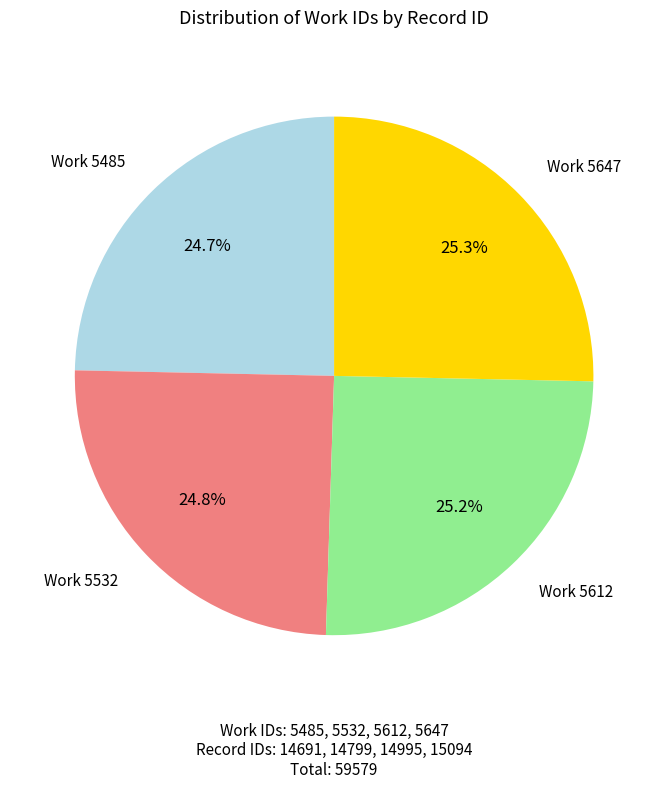

Does any single category account for the majority?

No